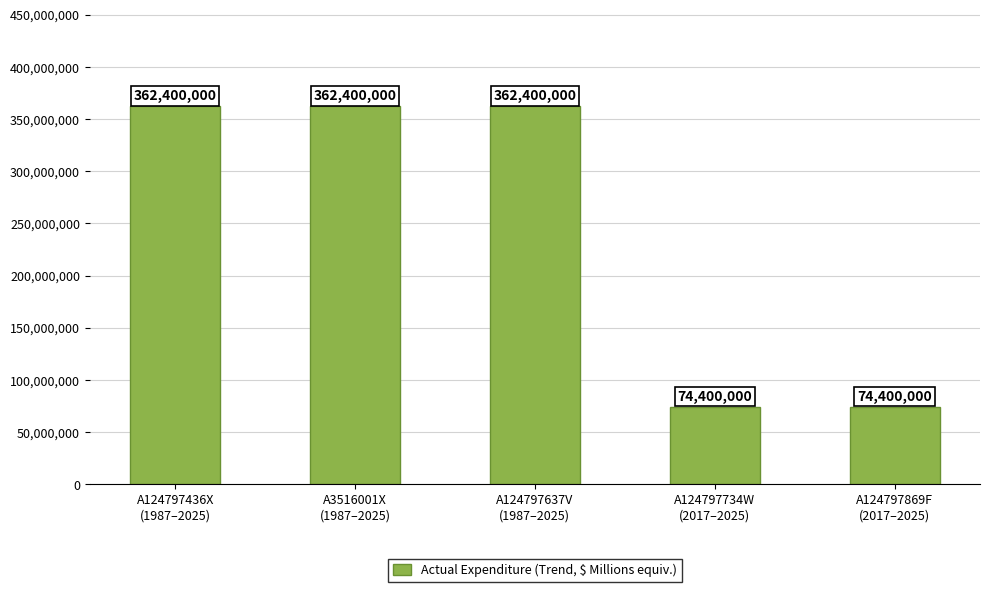

What is the value of the 4th bar from the left?

74400000